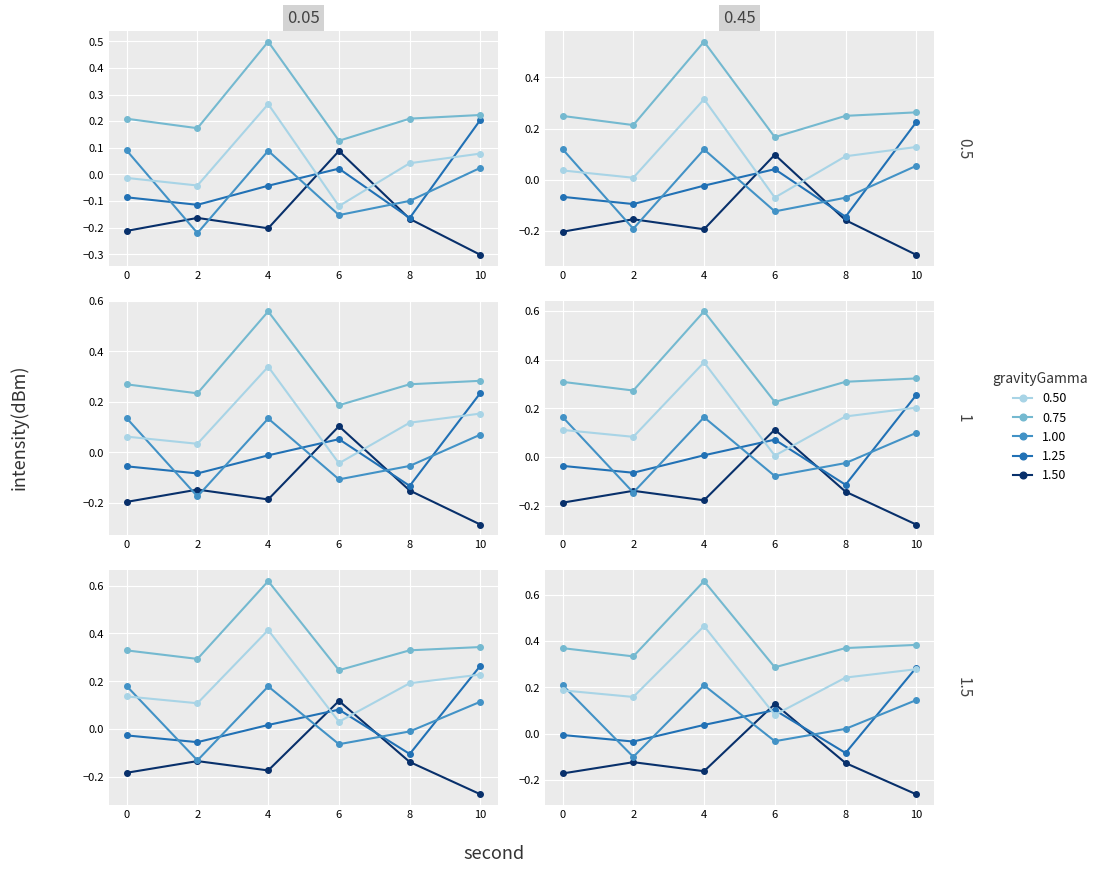

How many distinct data groups are displayed?

5